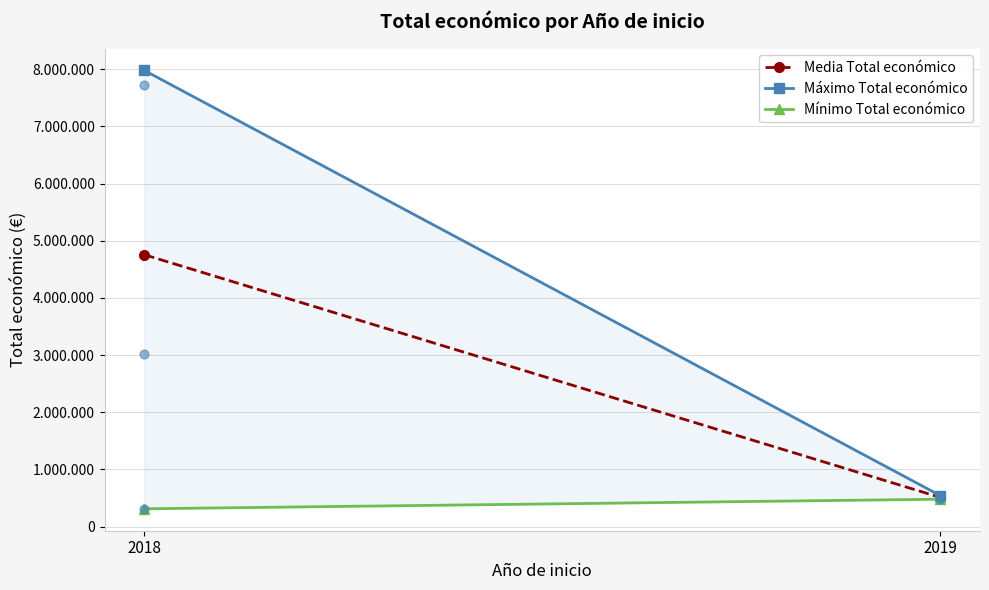

What are all the series names shown in the legend?

Media Total económico, Máximo Total económico, Mínimo Total económico